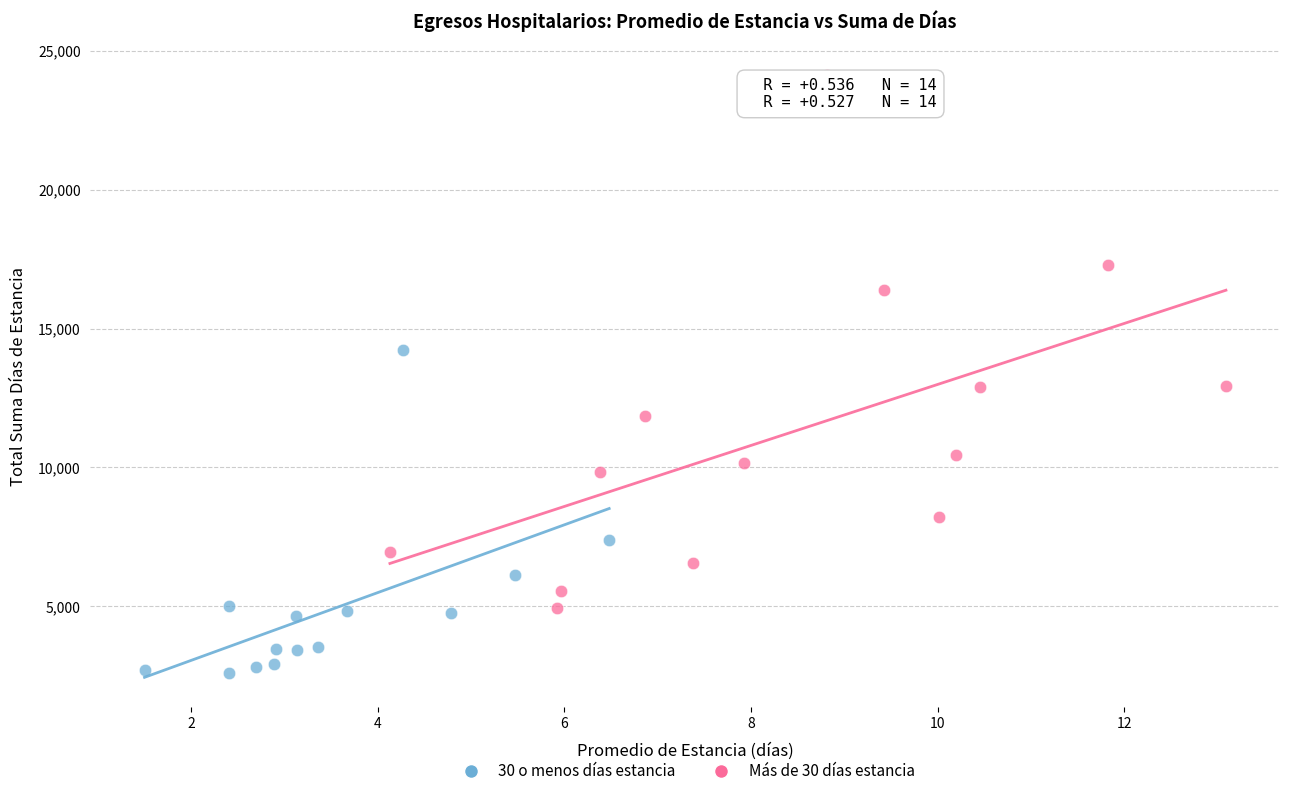

Which series reaches the maximum Y coordinate?

Más de 30 días estancia